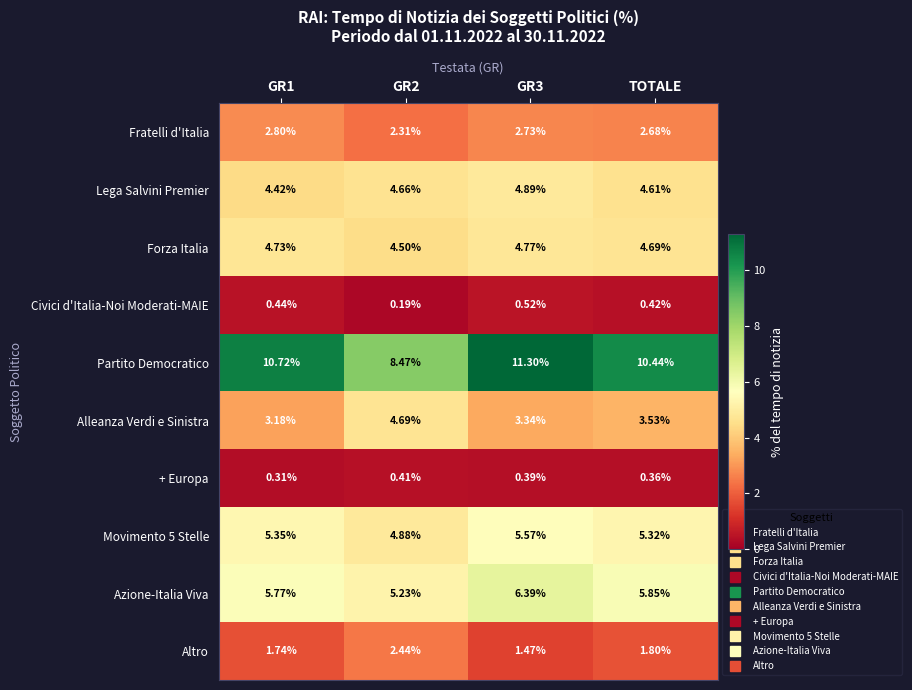

Which series has the largest total across all categories?

Partito Democratico